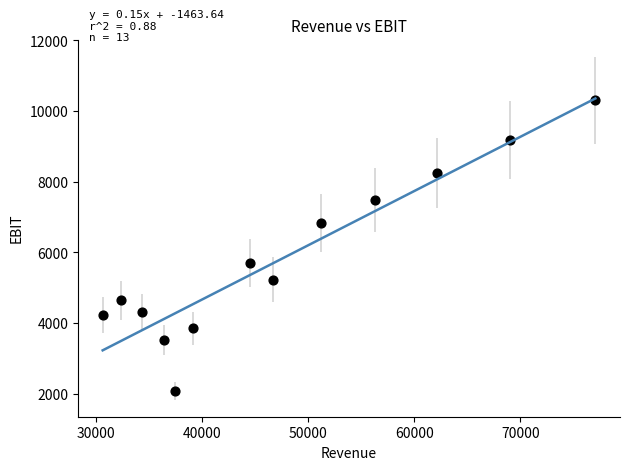

What Y value in the scatter plot is closest to 6195?

5697.0